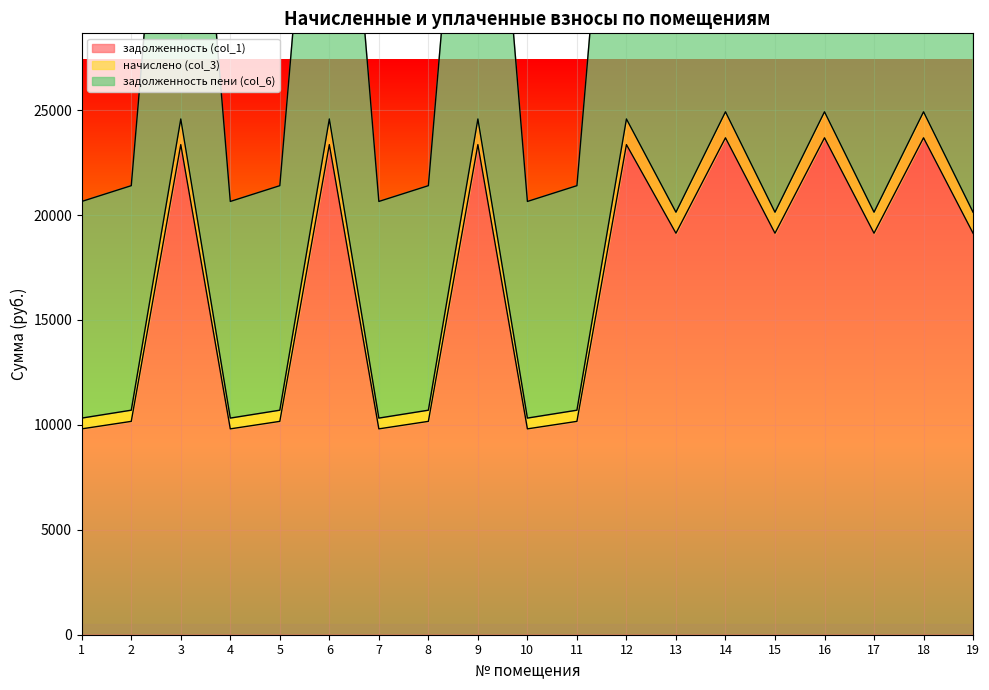

At which label does задолженность (col_1) first exceed 19133?

3